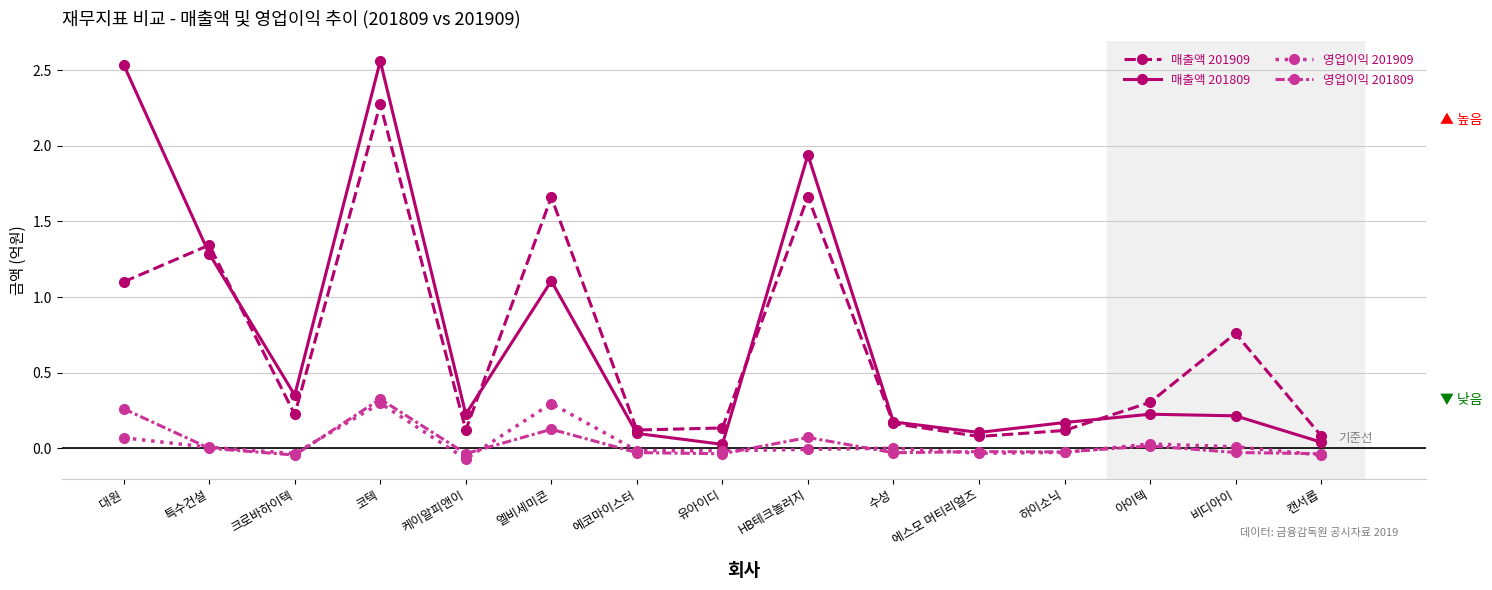

Is the value of 매출액 201809 at 케이알피앤이 greater than the value of 매출액 201909 at 케이알피앤이?

Yes